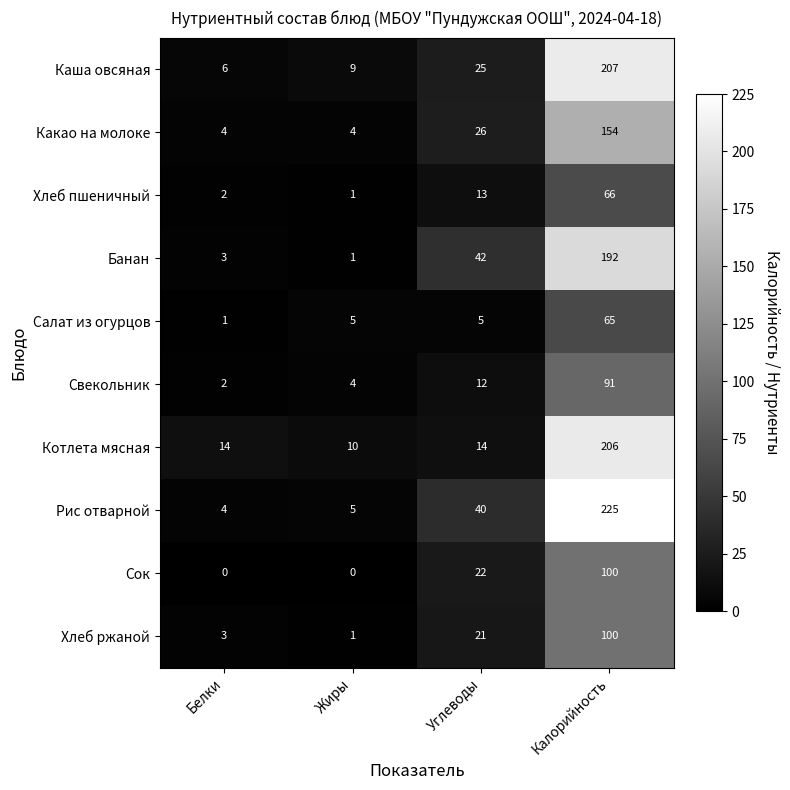

Count the number of categories in the chart.

4